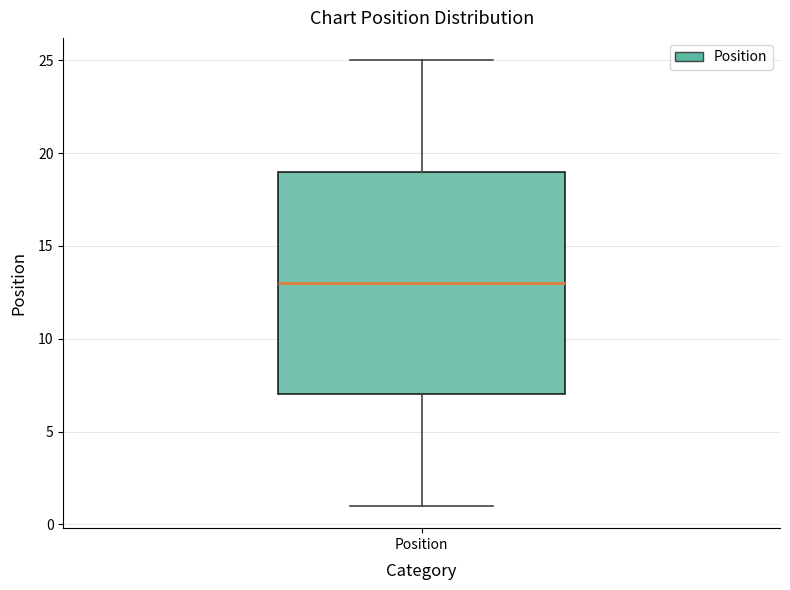

Read this box plot against the y-axis: the position of the median line, the range covered by the box, and the ends of both whiskers. The values are not printed on the chart, so give them approximately, as read against the axis.

median 13, box 7 to 19, whiskers 1 to 25